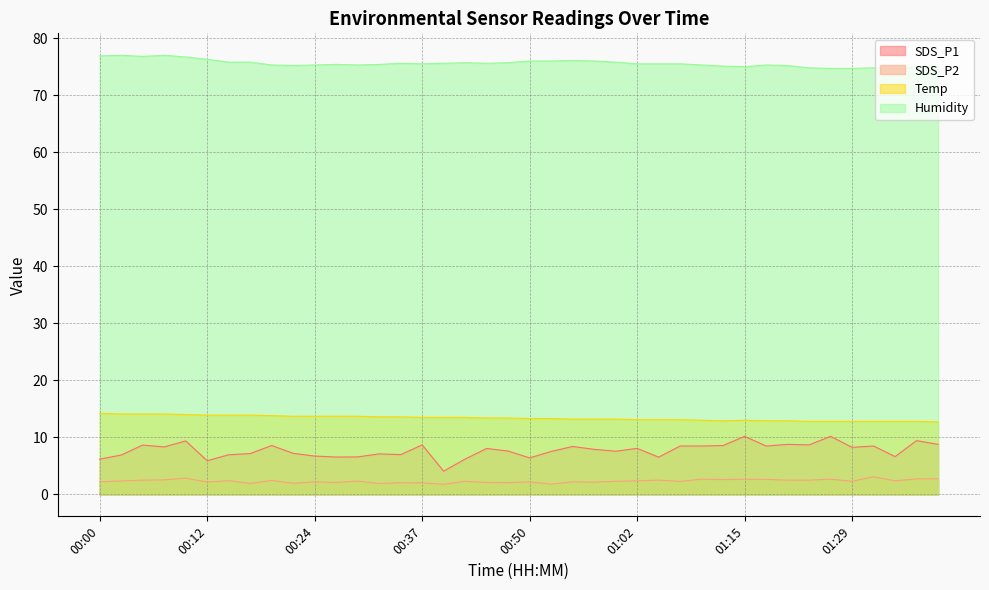

How many data points in Humidity are less than 75?

5